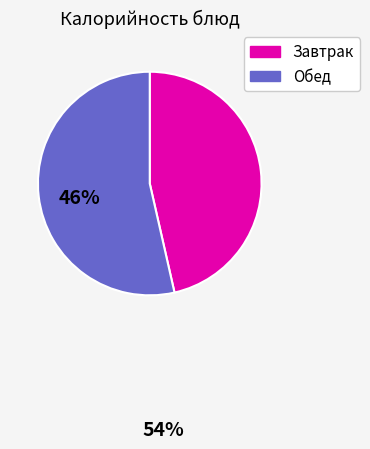

Is there any slice that represents more than half of the pie?

Yes